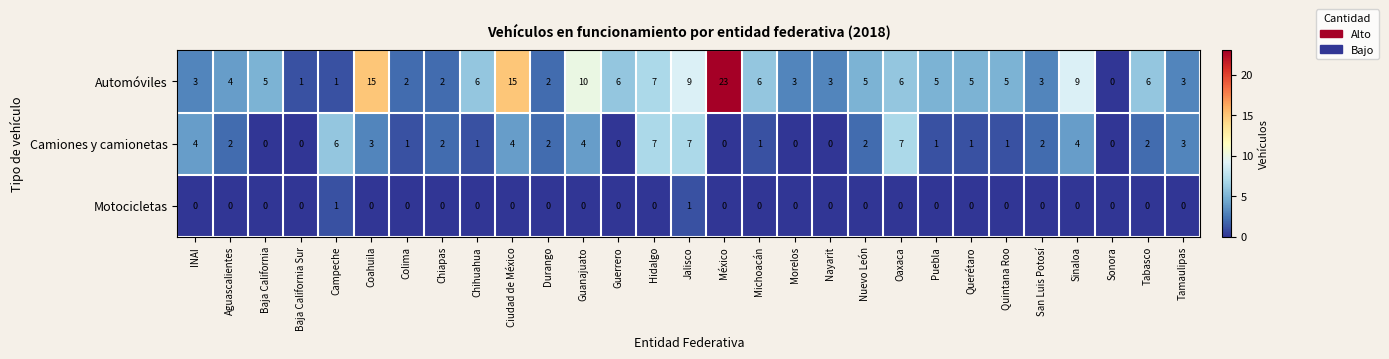

What is the highest value of the Camiones y camionetas series?

7